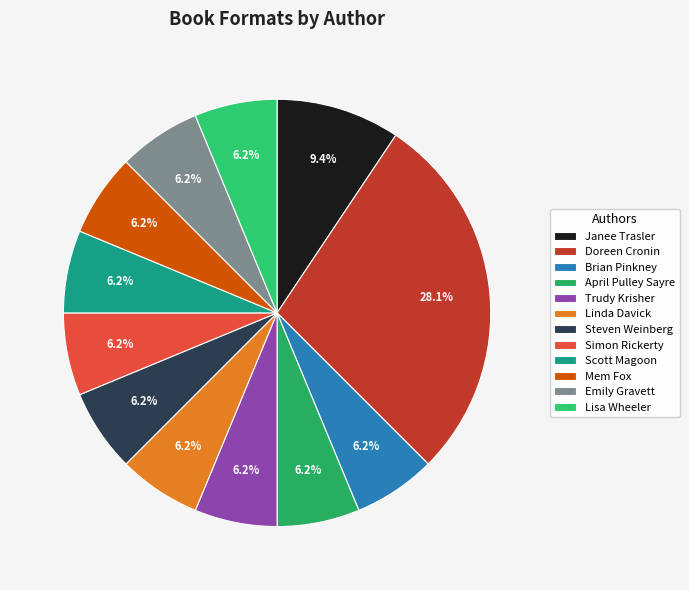

How many segments does this pie chart have?

12